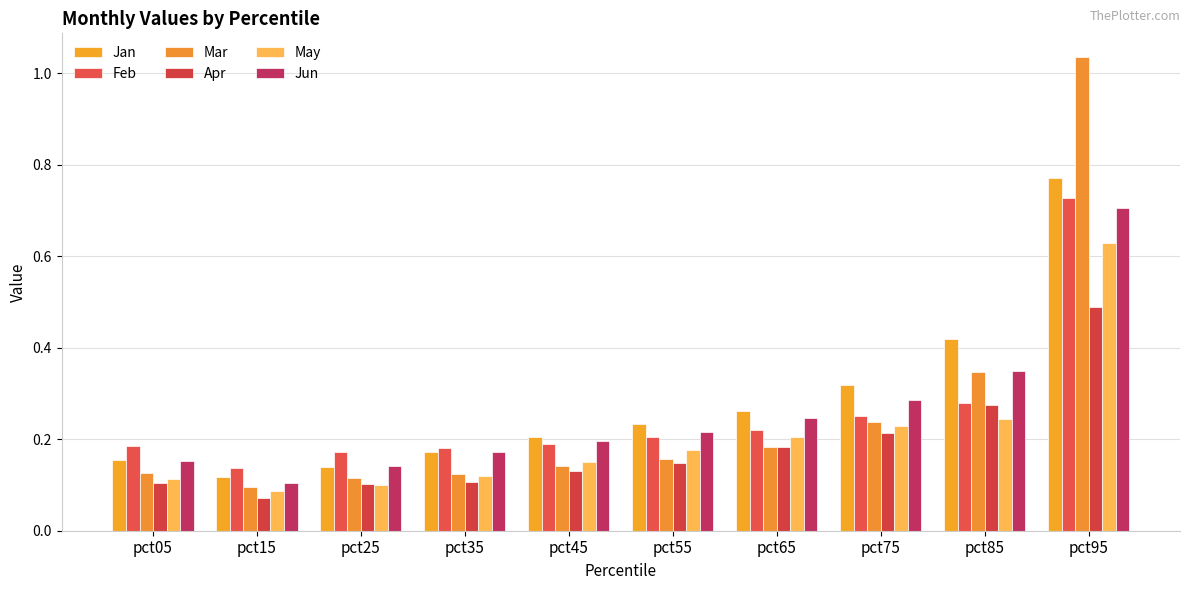

Count the number of data series in this chart.

6